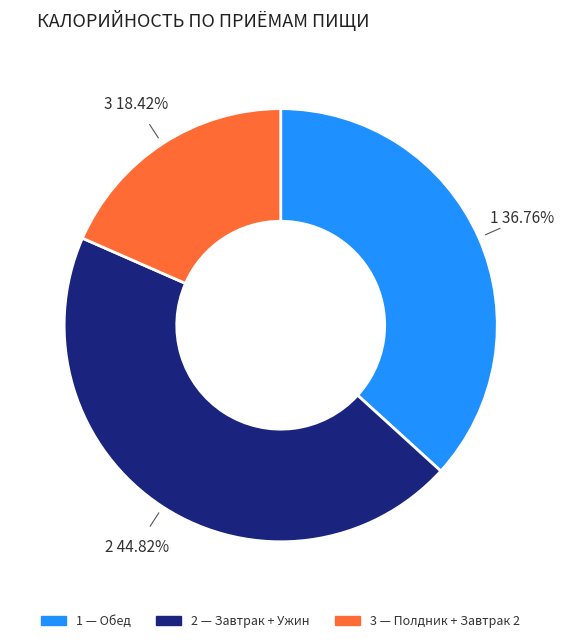

To the nearest percent, what is the average slice percentage?

33%